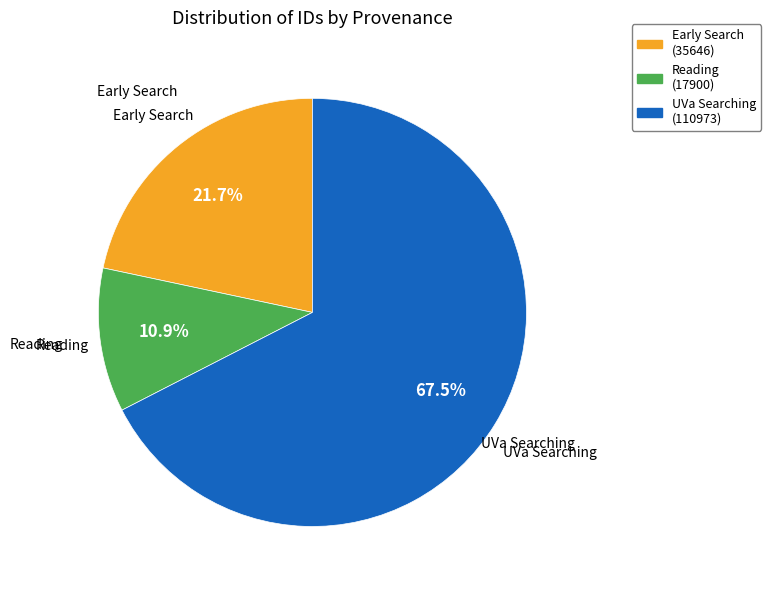

Is there any slice that represents more than half of the pie?

Yes